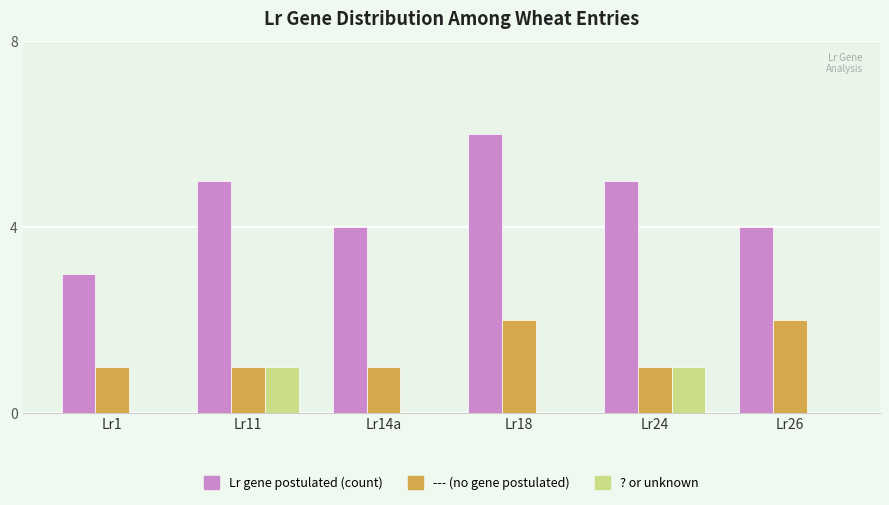

At which label does Lr gene postulated (count) reach its peak?

Lr18